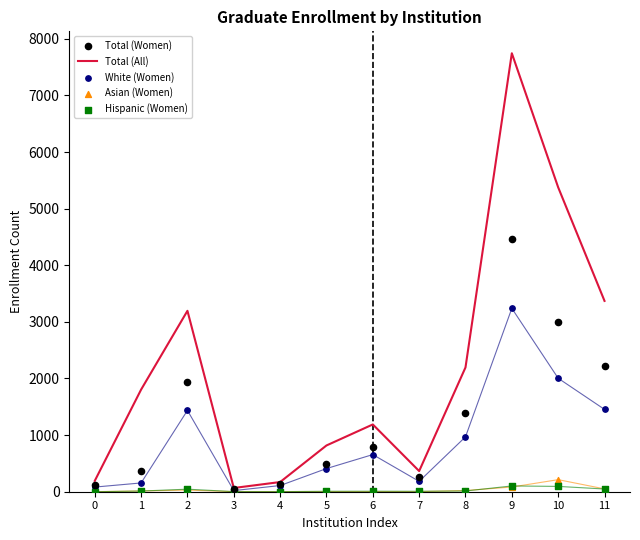

What is the total value across all series at 7?

817